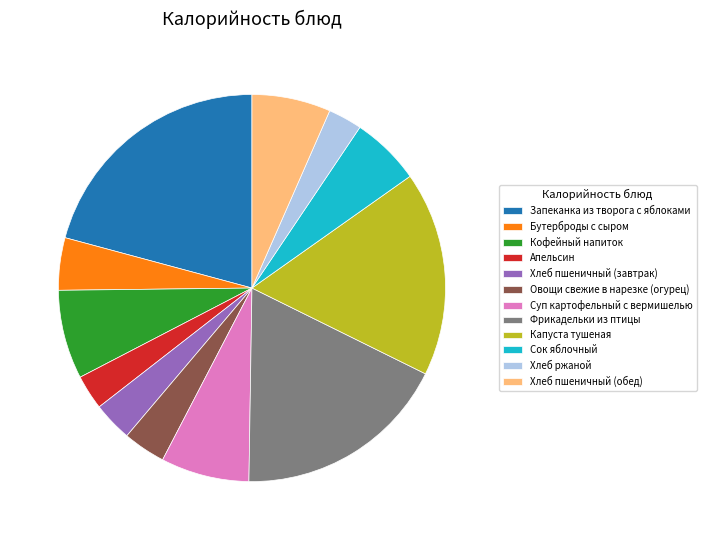

Is it true that Капуста тушеная is 17% of the pie?

True